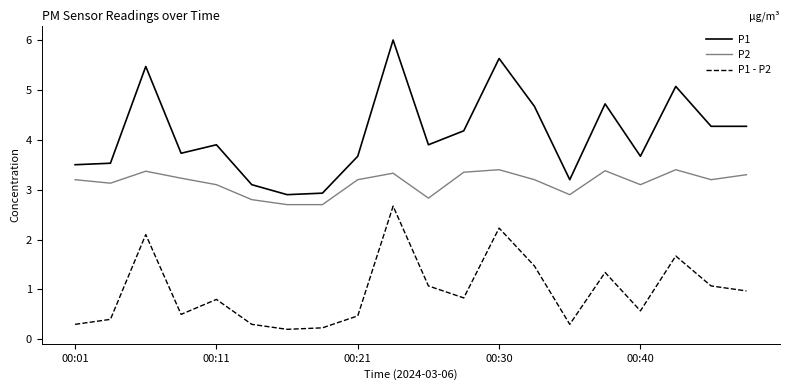

Which series has the widest spread of values?

P1